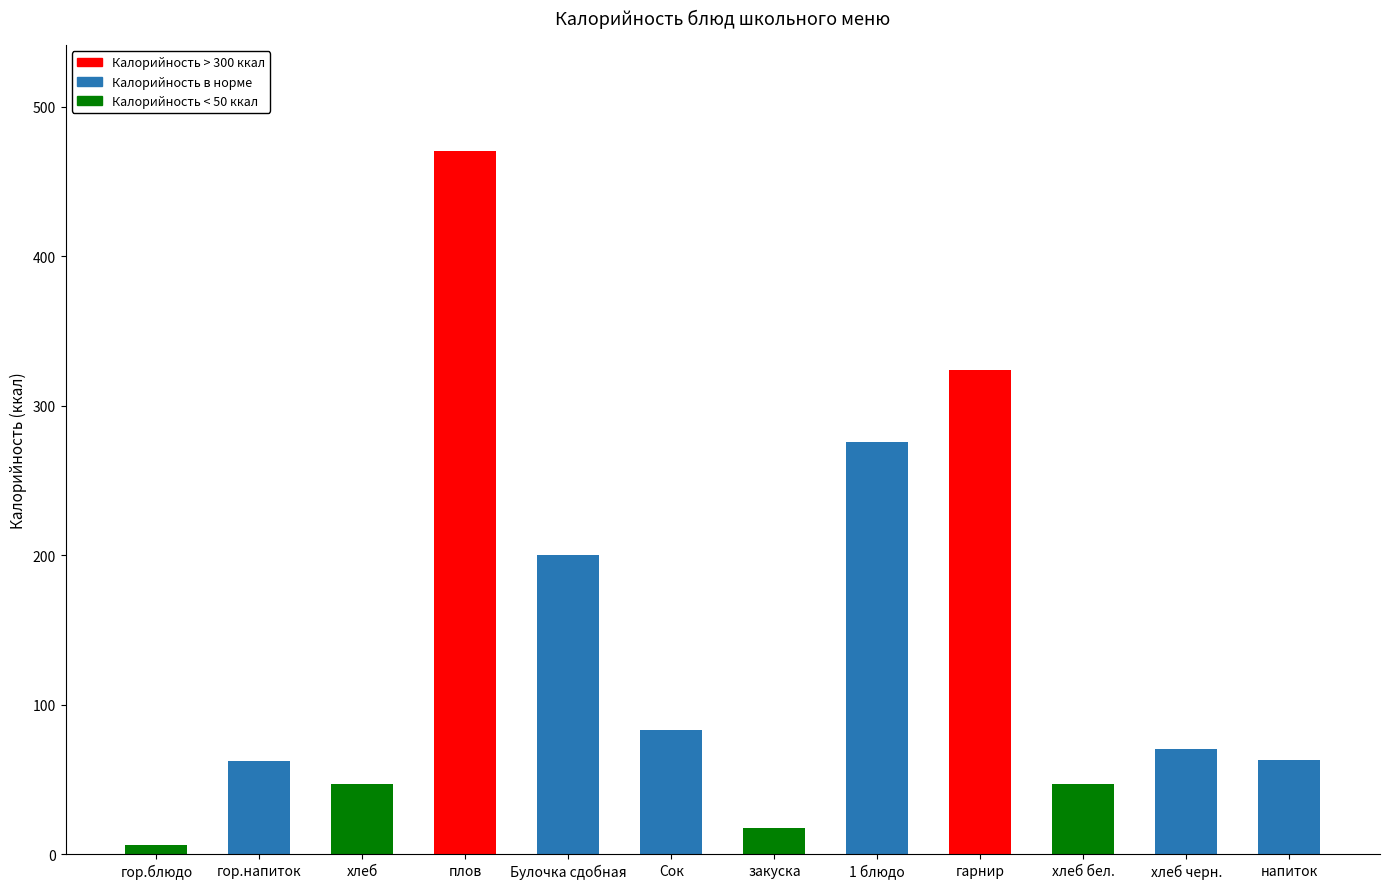

The chart shows a value of 96.7 at гор.напиток. True or false?

False